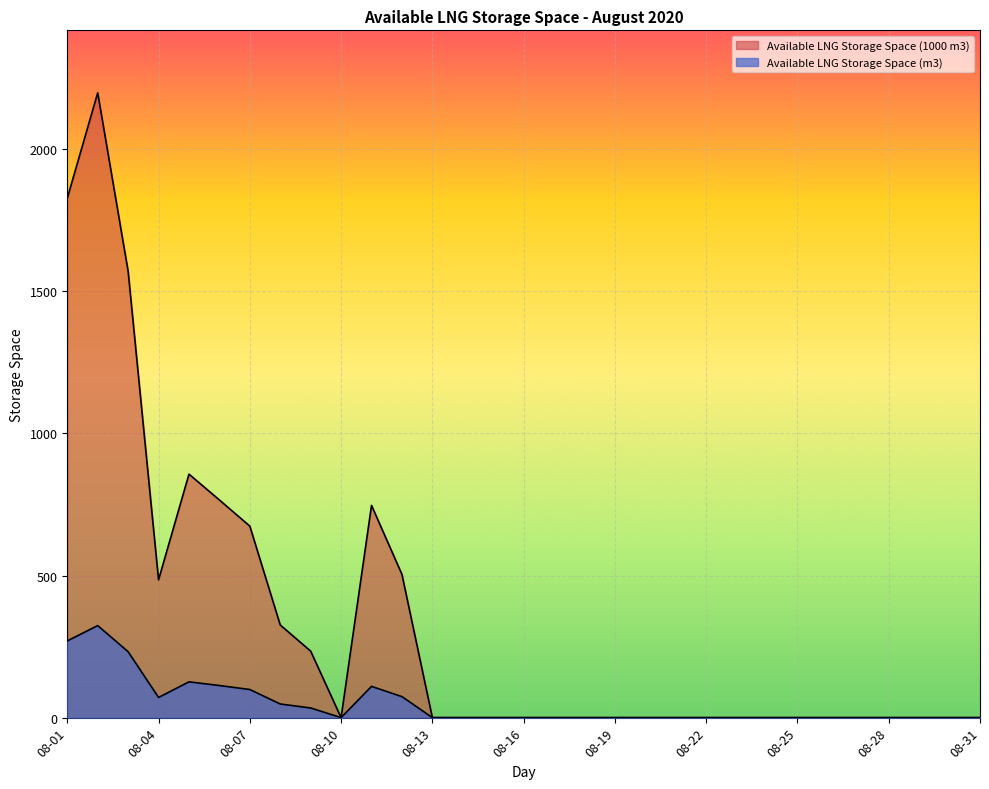

At how many categories does at least one series exceed 313?

10